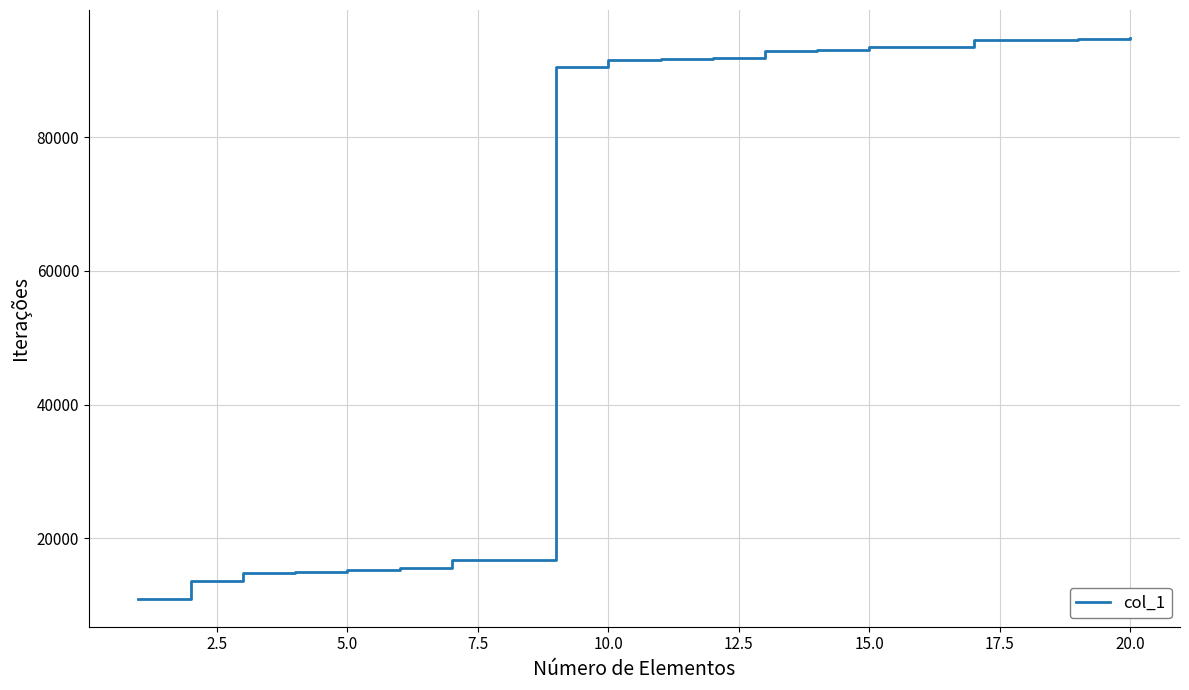

What is the difference between the maximum and minimum values?

83799